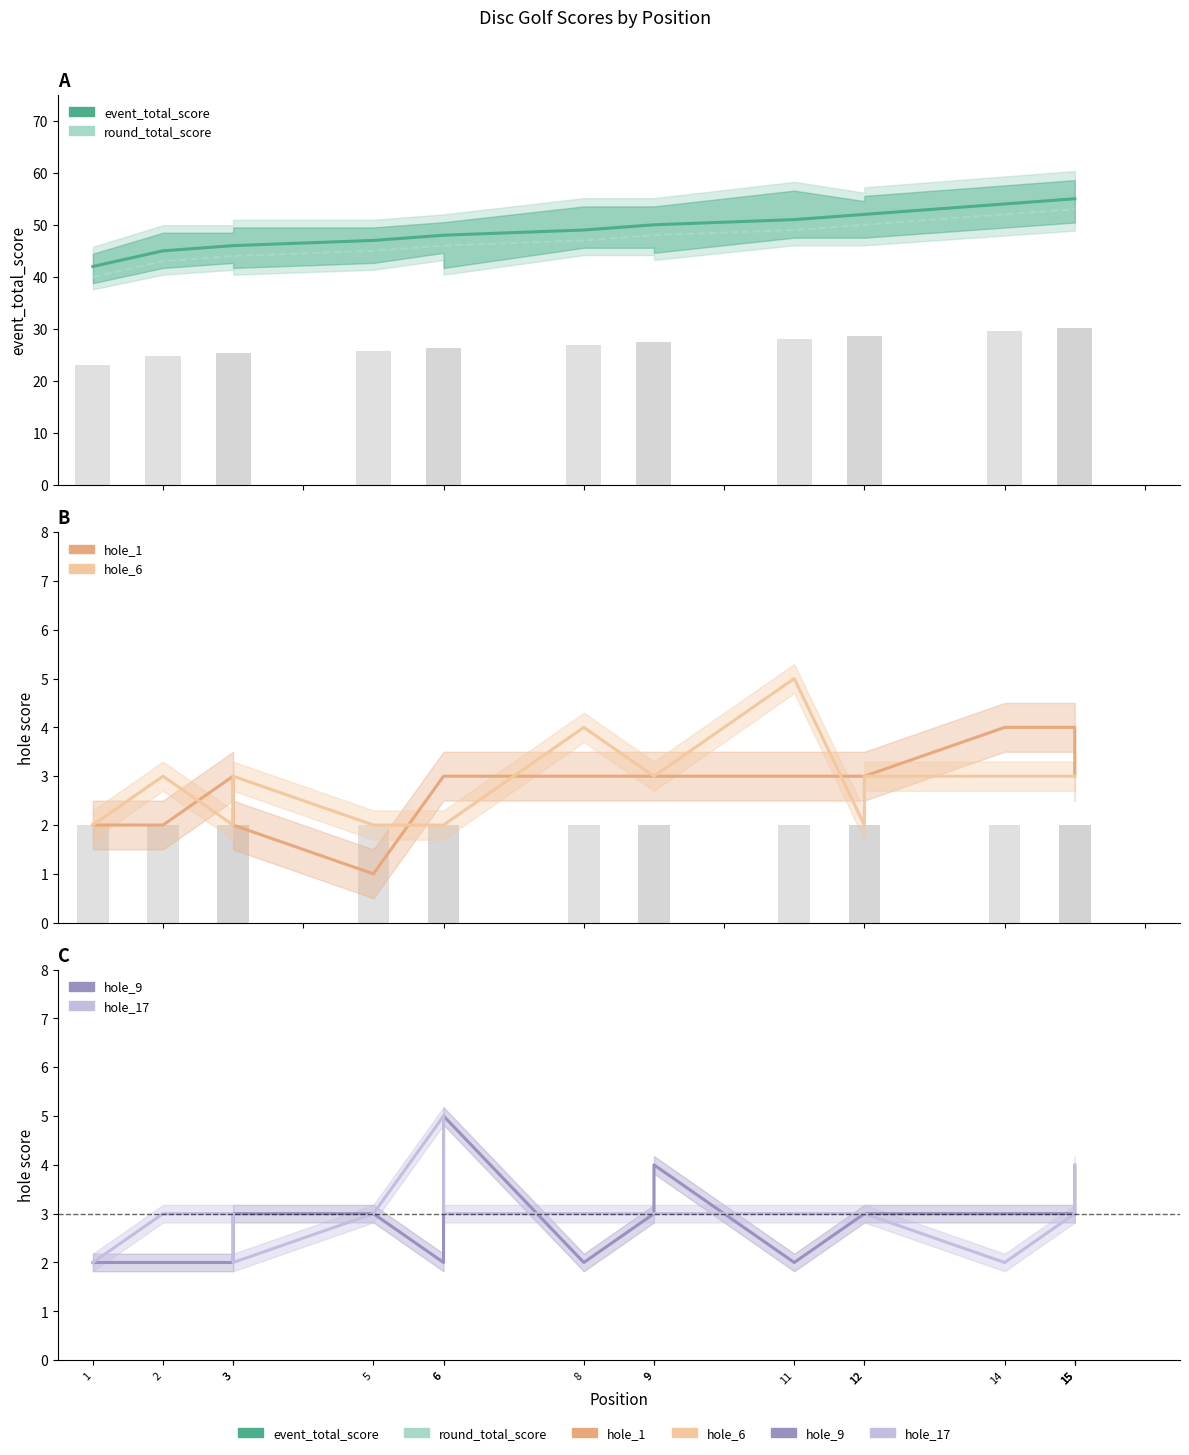

Are the bars grouped side by side (vs. stacked)?

Yes